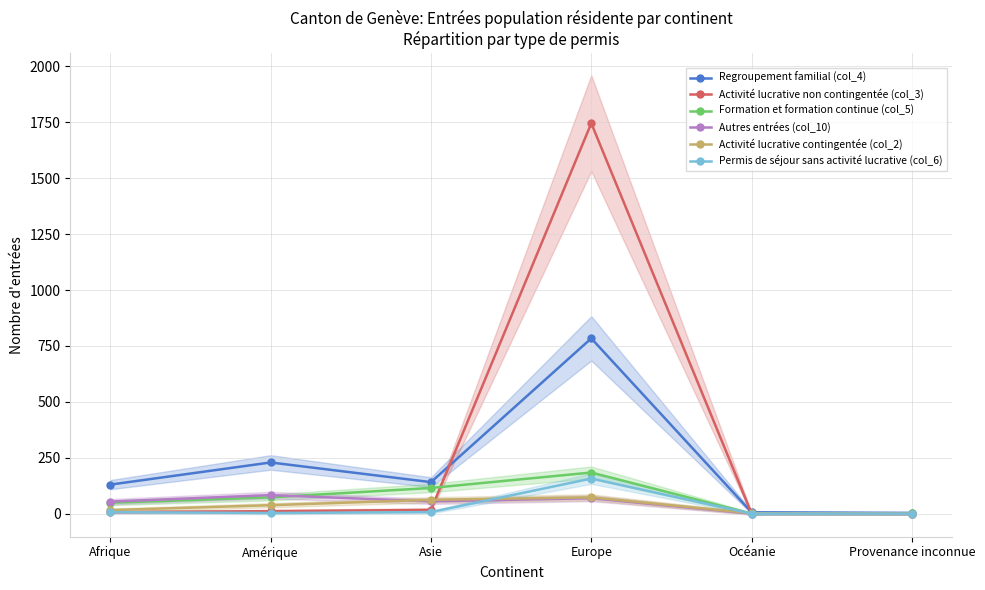

How many lines are shown in the chart?

6